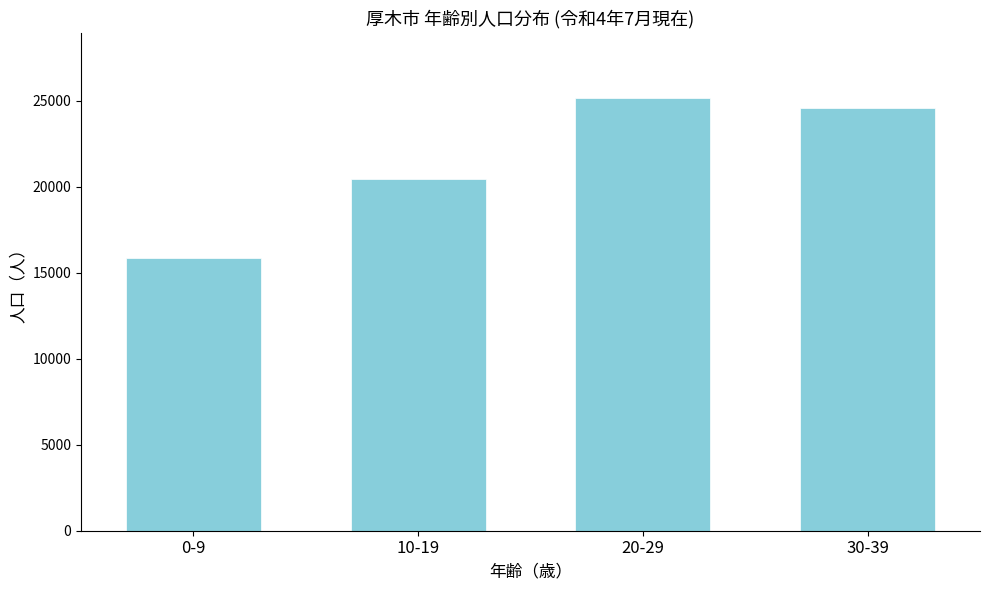

Reading left to right, what are all the values shown in this chart?

15862	20421	25152	24596